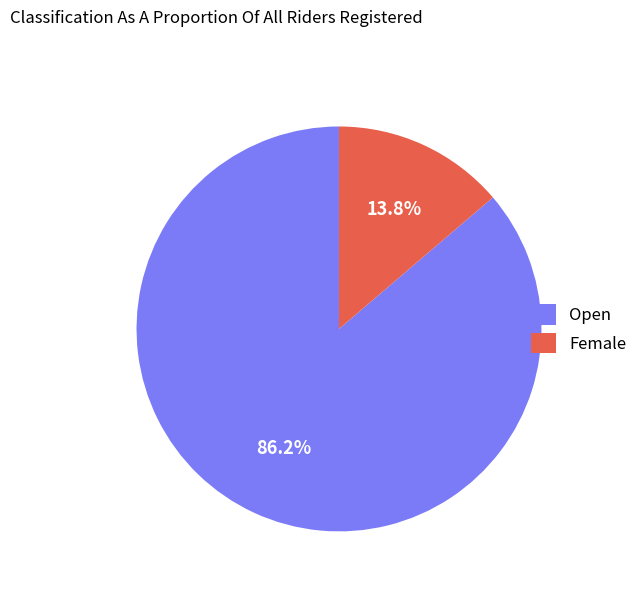

To the nearest percent, what is the difference between the largest and smallest slice percentages?

72%